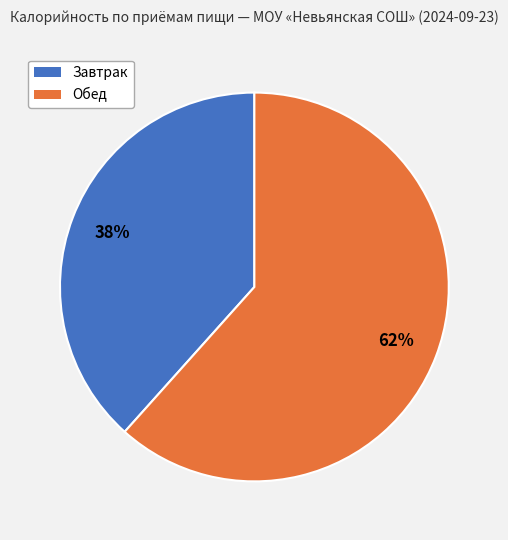

To the nearest percent, what is the average slice percentage?

50%